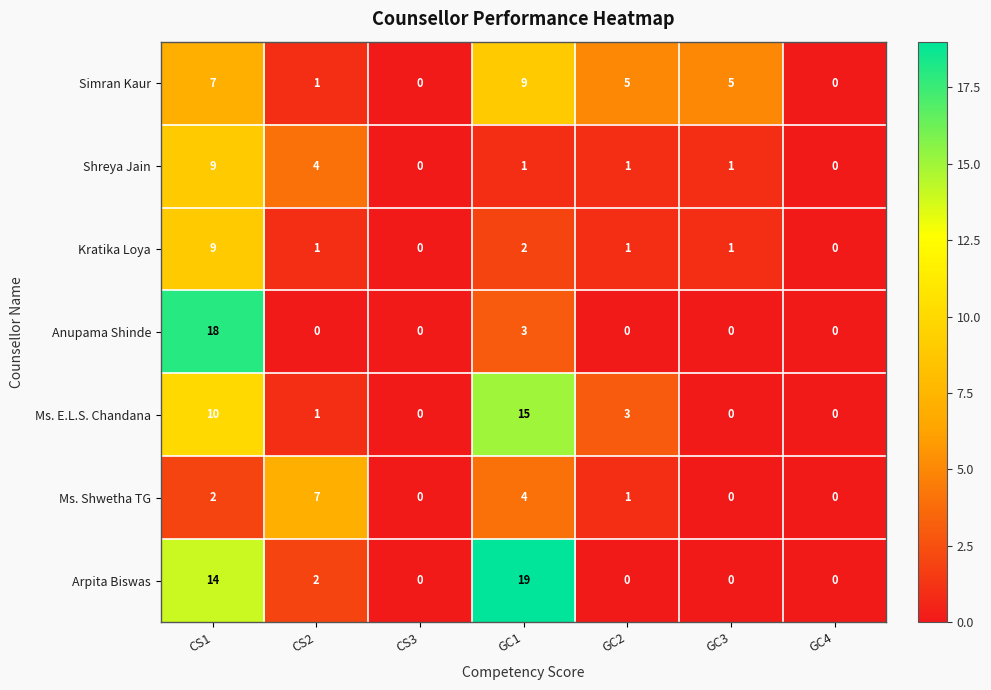

Between CS3 and GC2, which series saw the biggest shift?

Simran Kaur